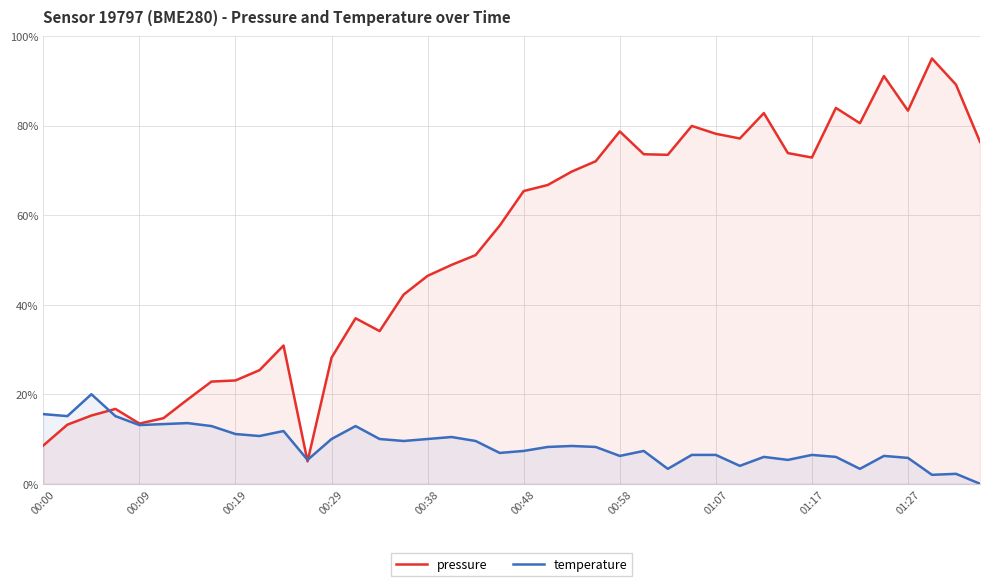

What is the minimum value for pressure?

5.0